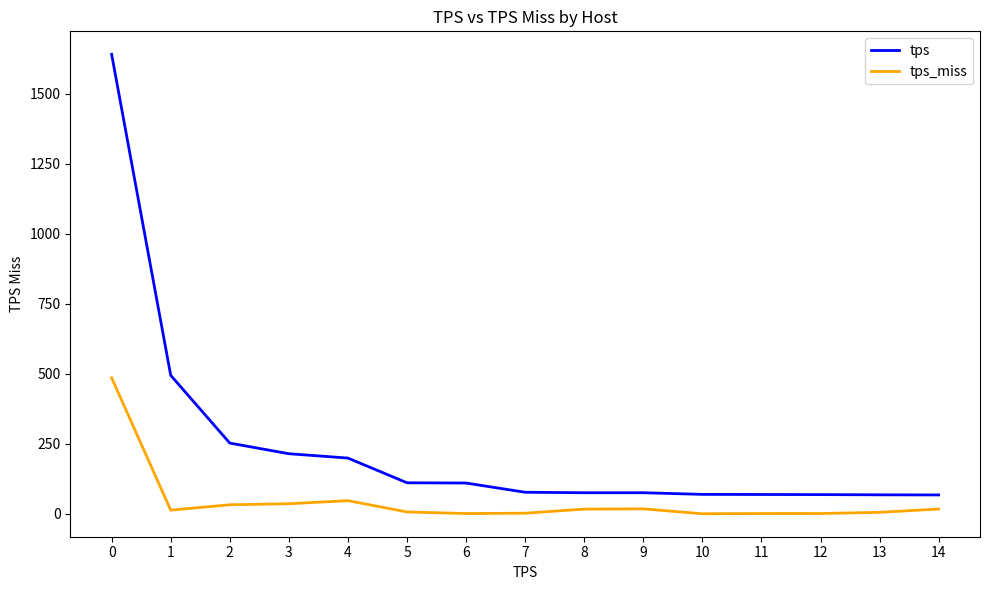

What is the sum of all tps_miss values?

681.6